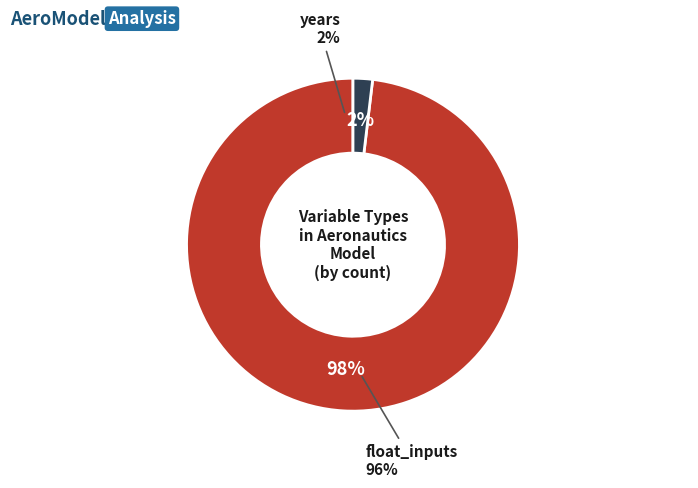

What percentage is NOT represented by float_inputs?

2.5%